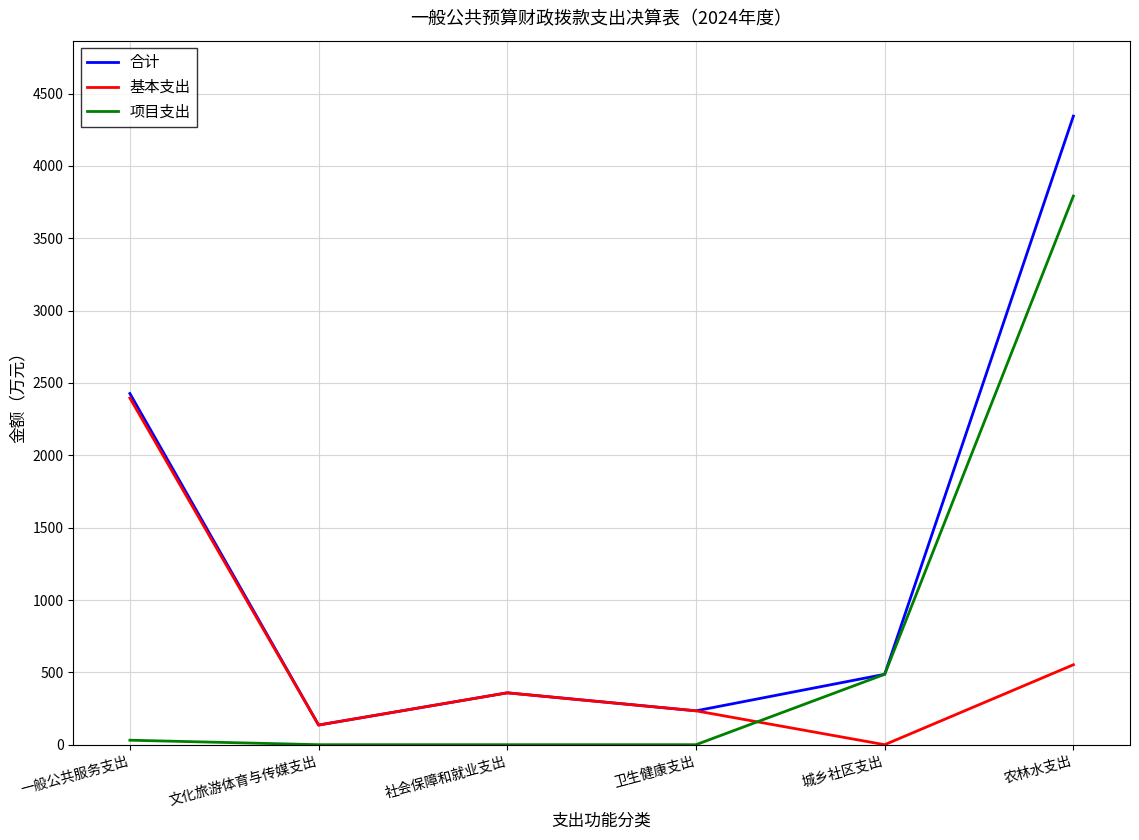

What is the difference between the second highest and second lowest values in the 项目支出 series?

486.6